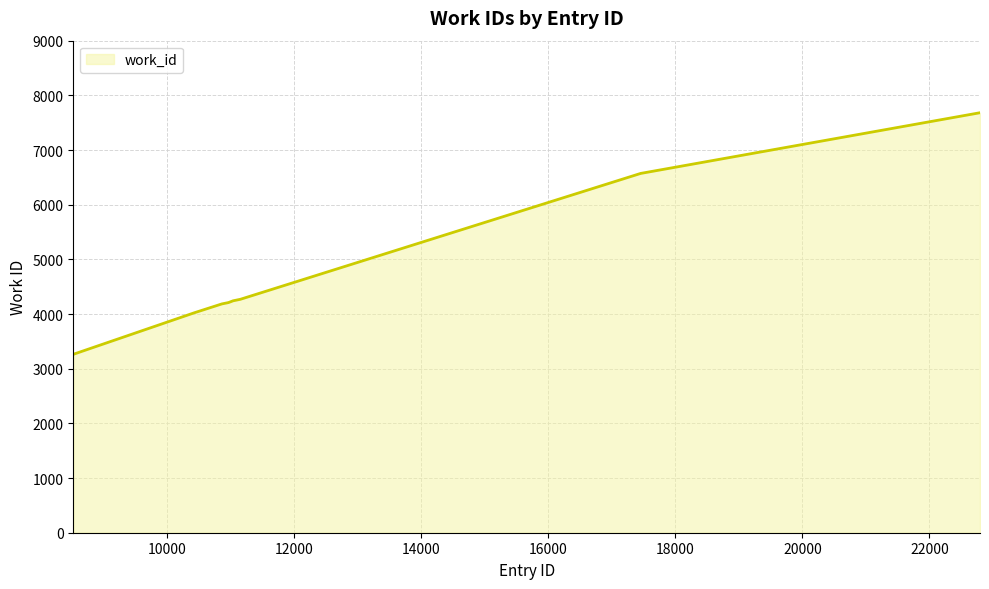

What is the difference between the maximum and minimum values?

4423